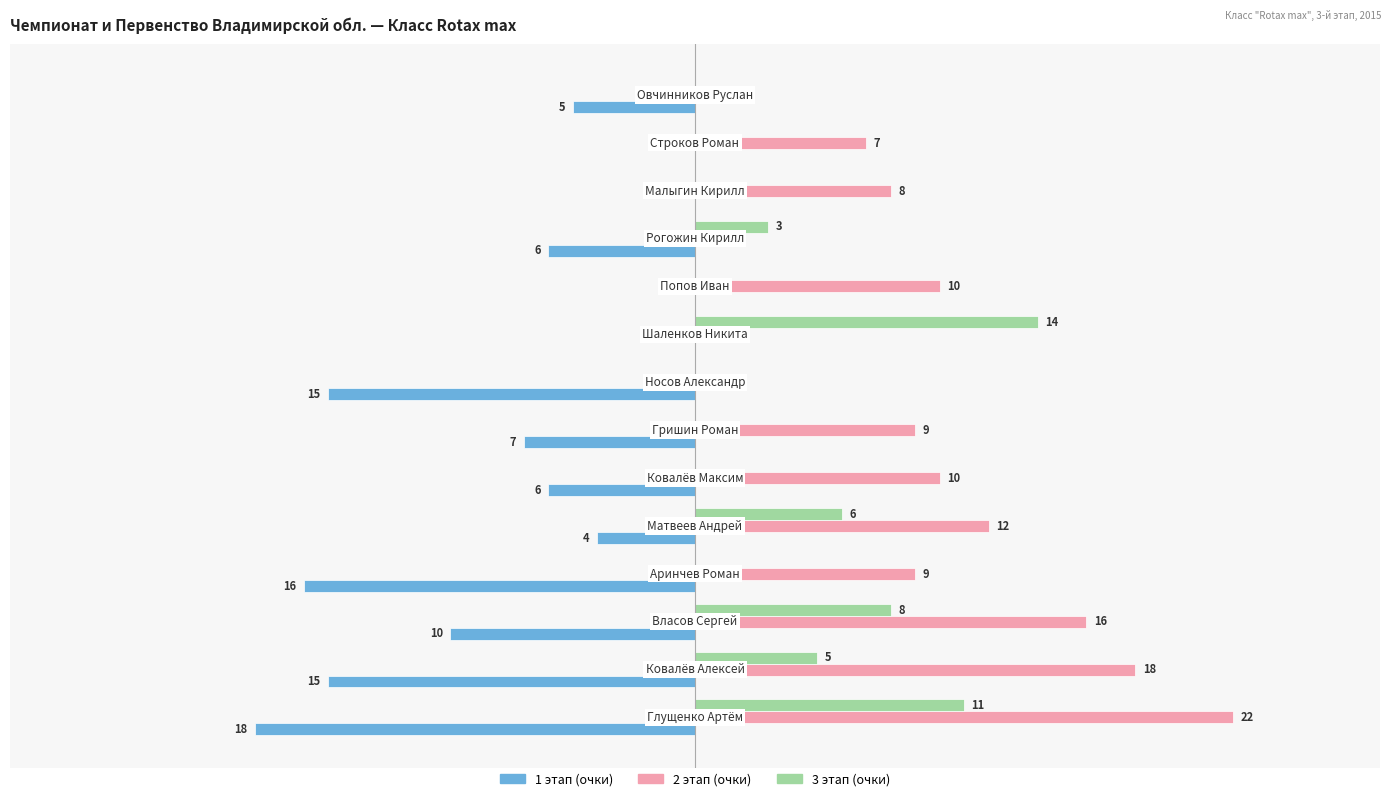

Which series has the largest total across all categories?

2 этап (очки)